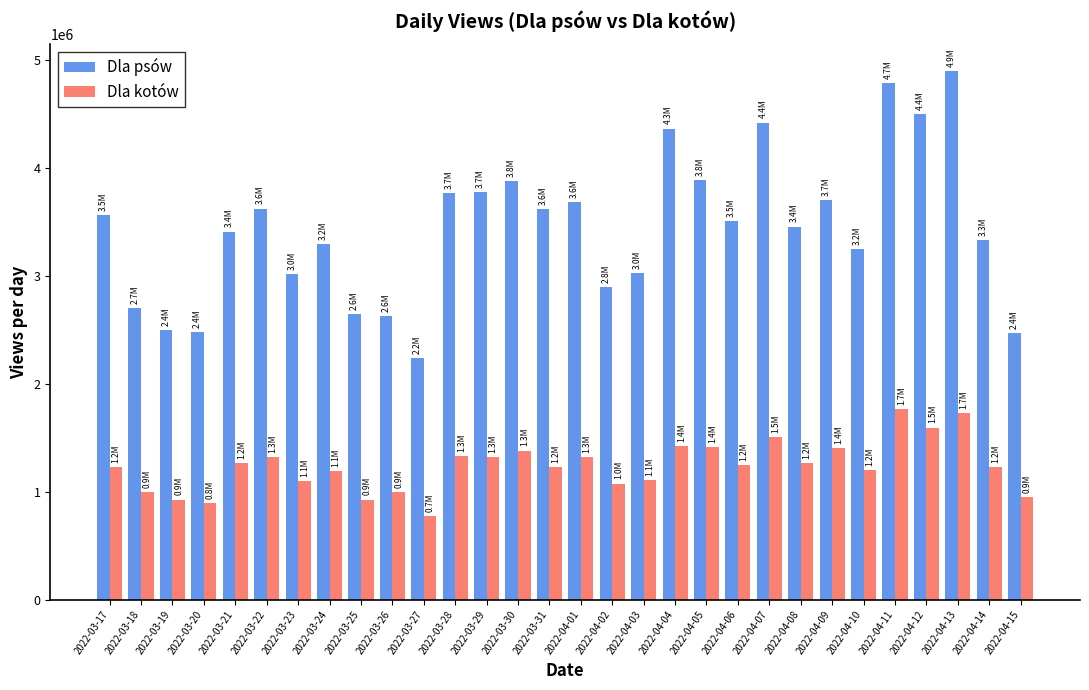

What is the total value across all series at 2022-03-20?

3369741